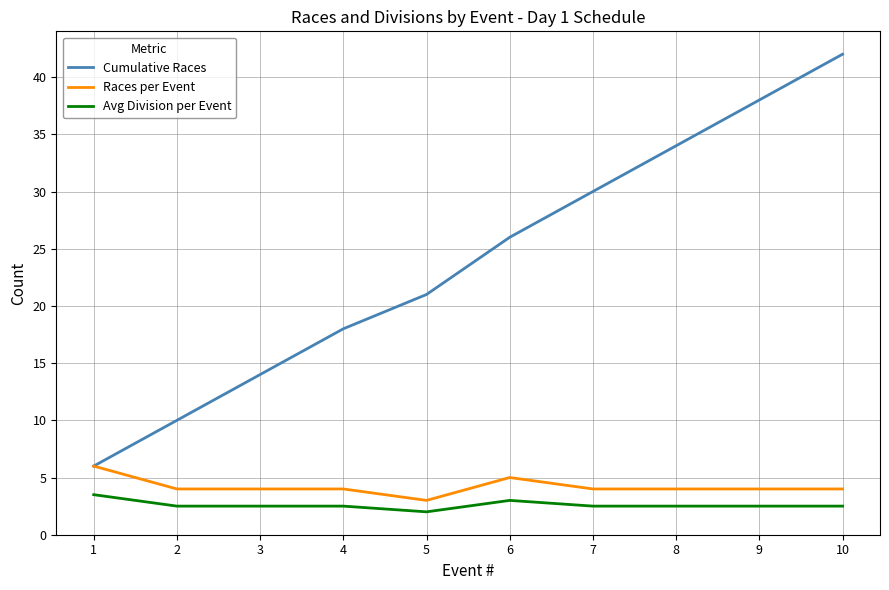

What is the spread (max minus min) of values at 9?

35.5